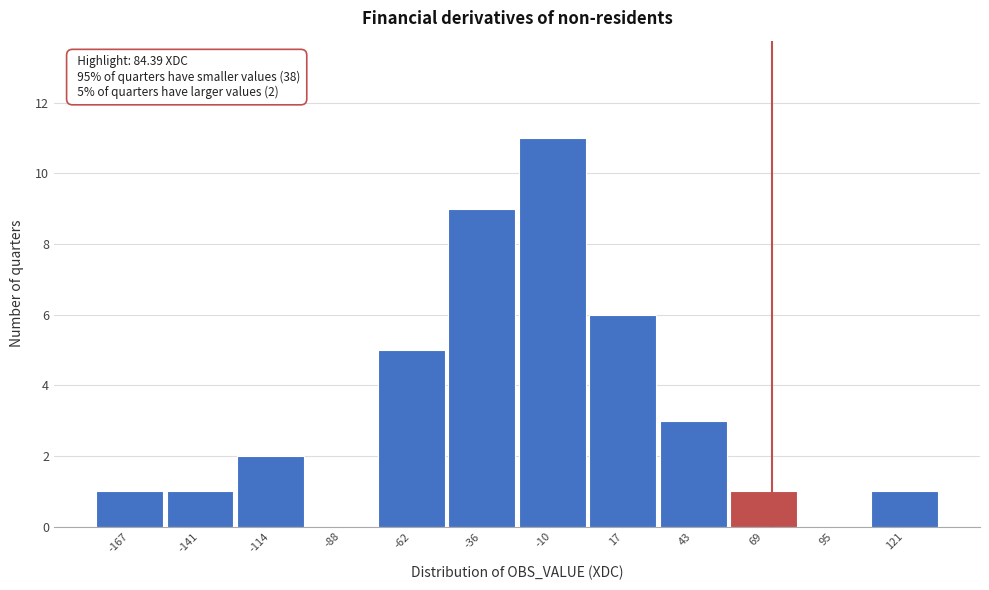

Reading left to right, transcribe all the data shown in this chart.

-167=1	-141=1	-114=2	-88=0	-62=5	-36=9	-10=11	17=6	43=3	69=1	95=0	121=1